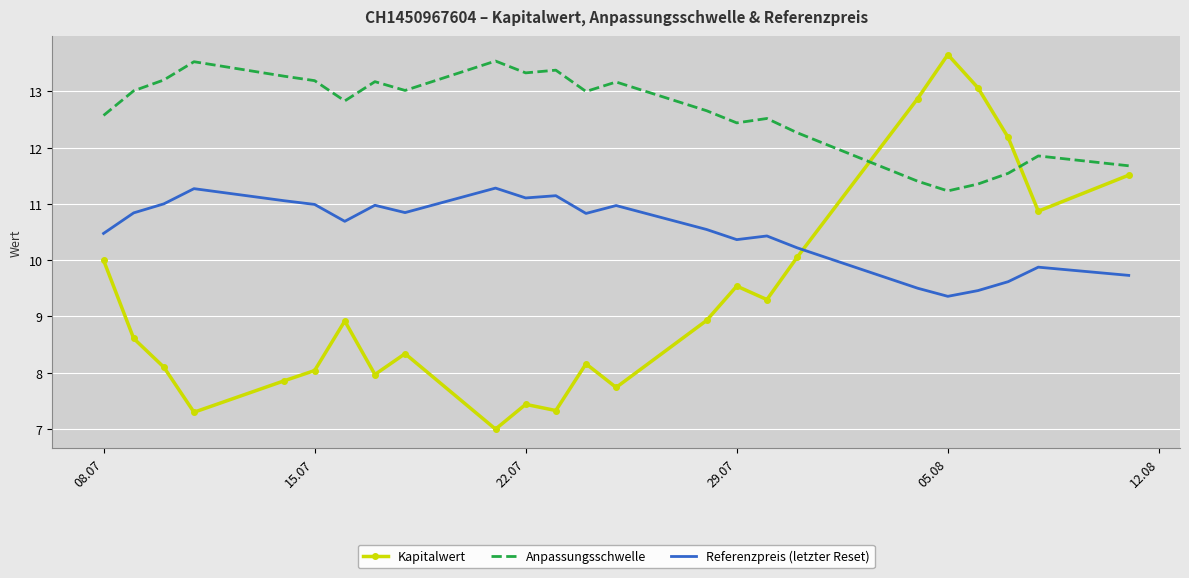

Which series has the largest total across all categories?

Anpassungsschwelle